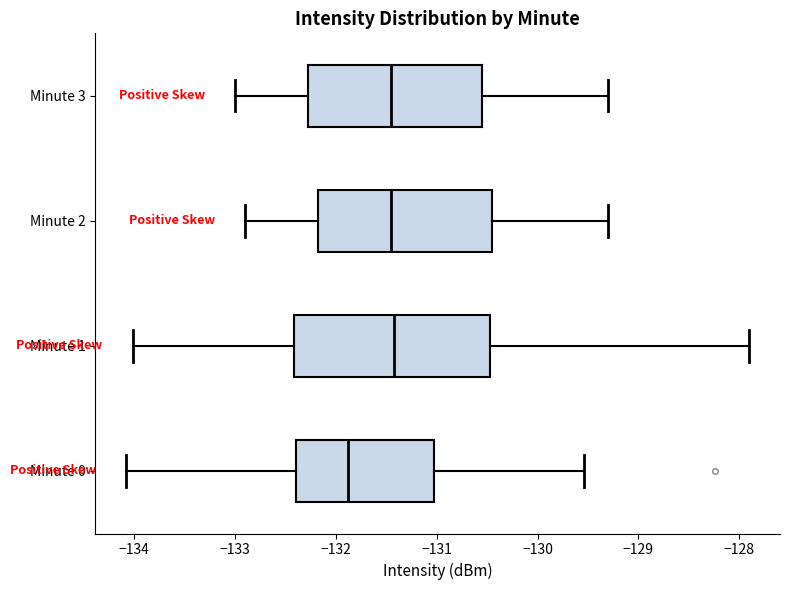

Reading bottom to top, read every box against the x-axis: the position of its median line, the range the box covers, and the ends of its whiskers. The values are not printed on the chart, so give them approximately, as read against the axis.

Minute 0: median -131.9, box -132.4 to -131.0, whiskers -134.1 to -129.5
Minute 1: median -131.4, box -132.4 to -130.5, whiskers -134.0 to -127.9
Minute 2: median -131.4, box -132.2 to -130.4, whiskers -132.9 to -129.3
Minute 3: median -131.4, box -132.3 to -130.5, whiskers -133.0 to -129.3